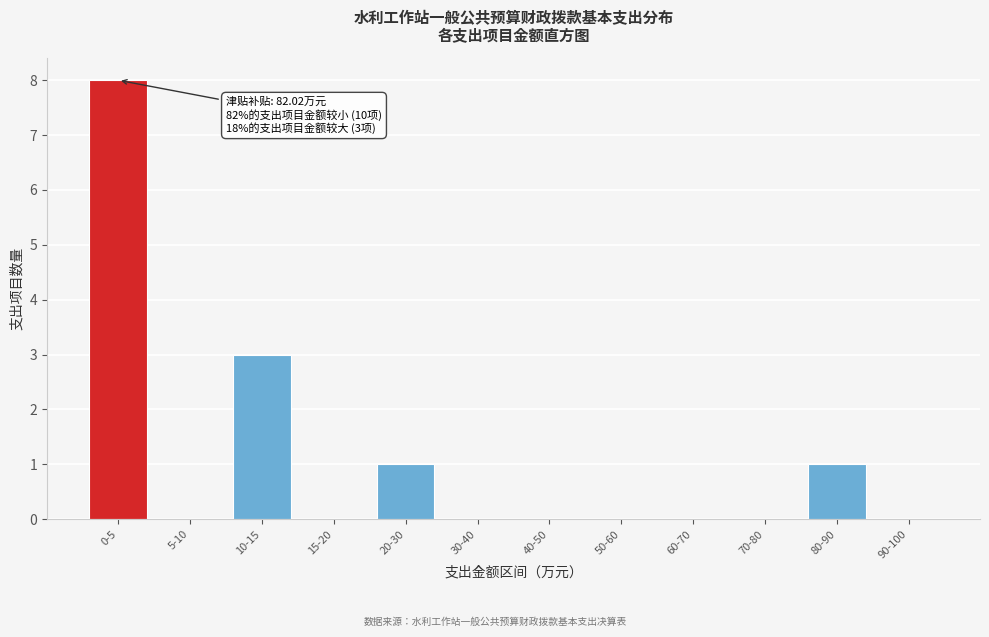

Reading left to right, transcribe all the data shown in this chart.

0-5=8	5-10=0	10-15=3	15-20=0	20-30=1	30-40=0	40-50=0	50-60=0	60-70=0	70-80=0	80-90=1	90-100=0